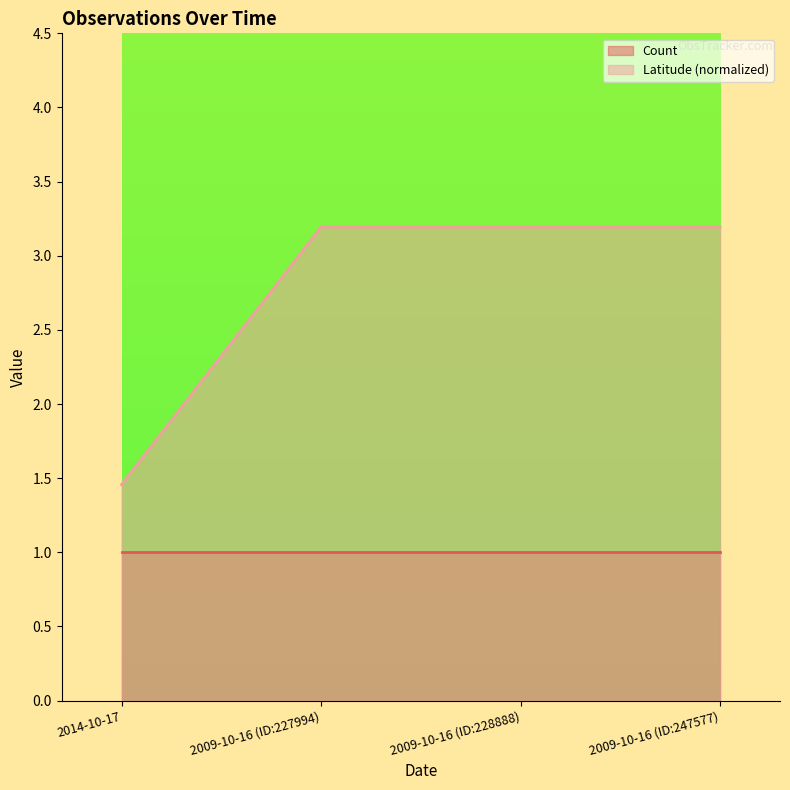

What is the minimum value shown in the chart?

1.0